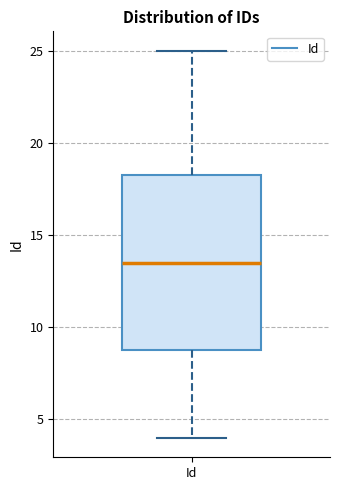

Where is the lower edge of the box for Id on the y-axis? The values are not printed on the chart, so give them approximately, as read against the axis.

9.0